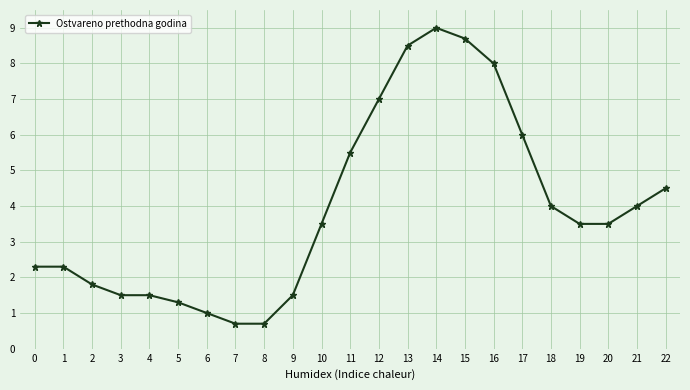

Reading left to right, list all the values displayed in this chart.

0=2.3	1=2.3	2=1.8	3=1.5	4=1.5	5=1.3	6=1.0	7=0.7	8=0.7	9=1.5	10=3.5	11=5.5	12=7.0	13=8.5	14=9.0	15=8.7	16=8.0	17=6.0	18=4.0	19=3.5	20=3.5	21=4.0	22=4.5